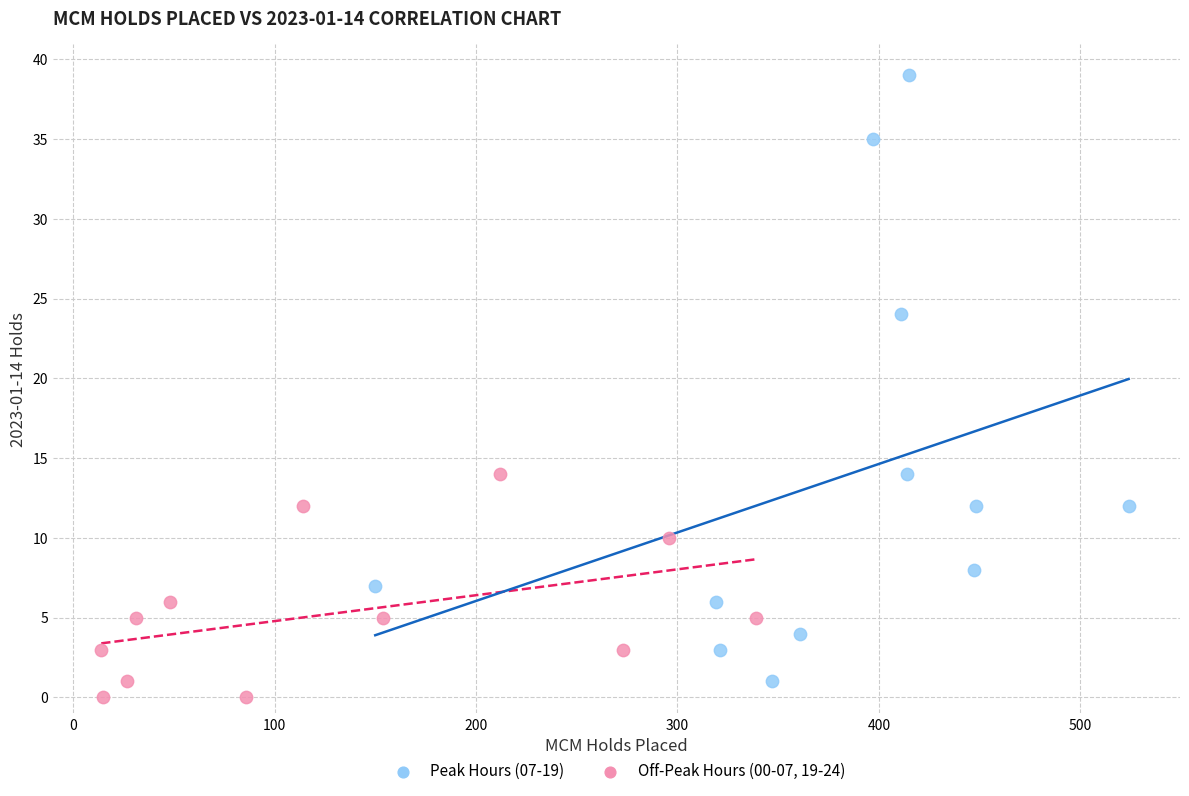

What are all the series names shown in the legend?

Peak Hours (07-19), Off-Peak Hours (00-07, 19-24)